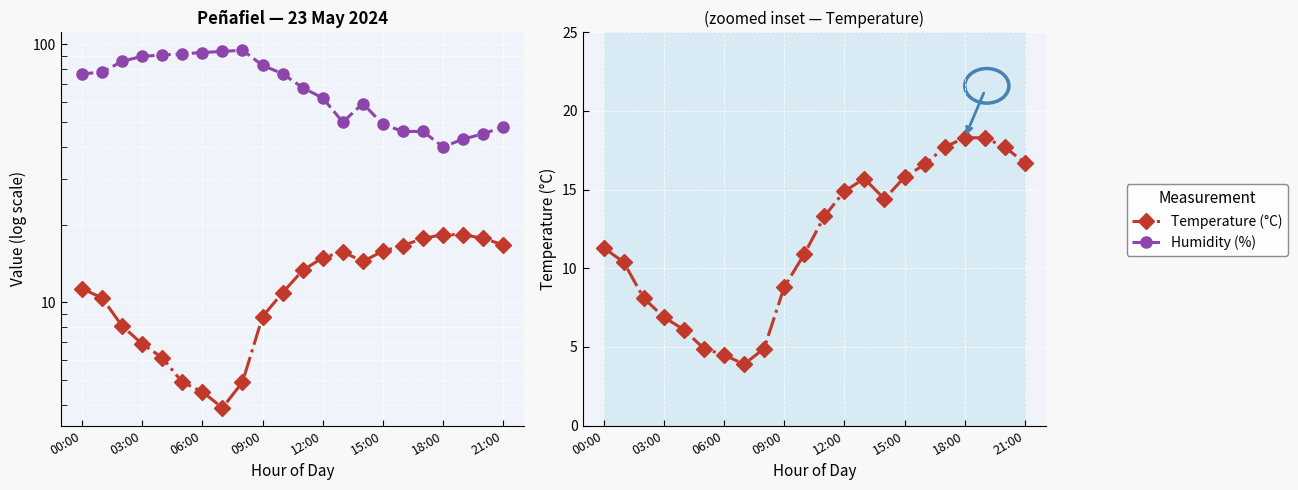

What is the value of the Temperature (°C) point at the 19th from the left?

18.3